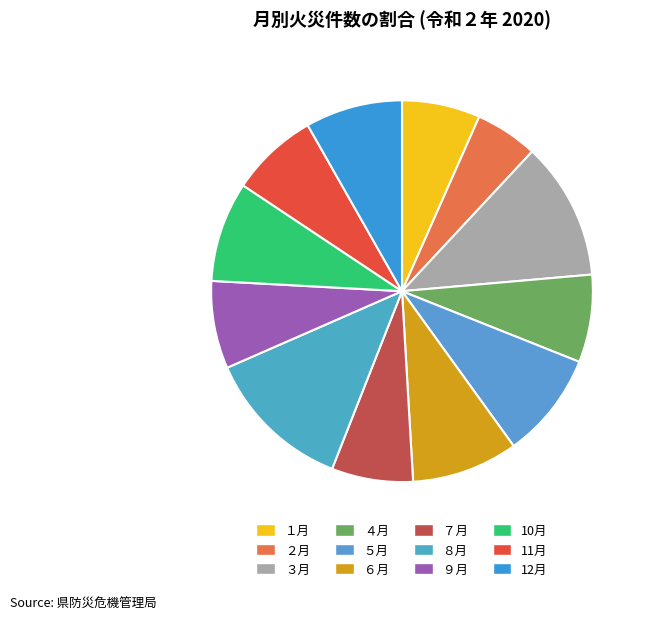

Combined, do ４月 and ６月 account for over 50%?

No